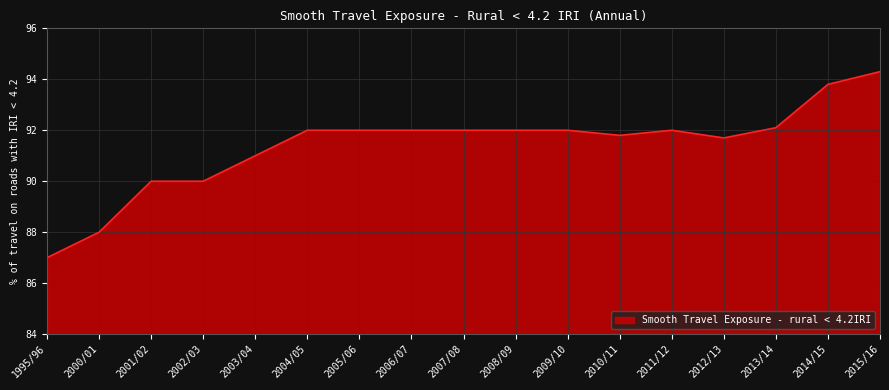

Which has a higher value, 2013/14 or 2007/08?

2013/14